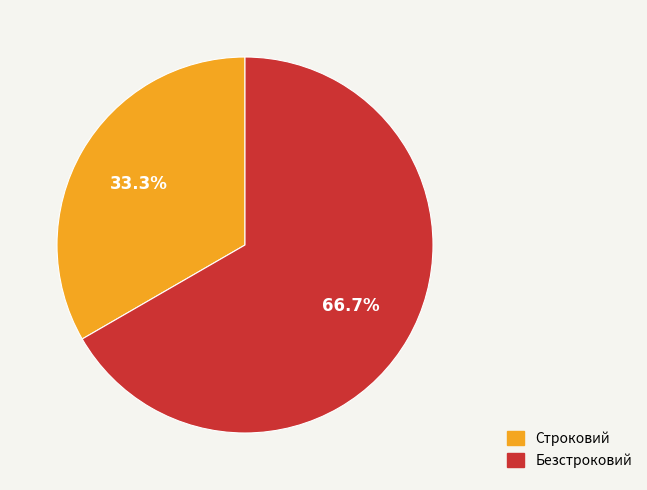

To the nearest percent, what is the average slice percentage?

50%